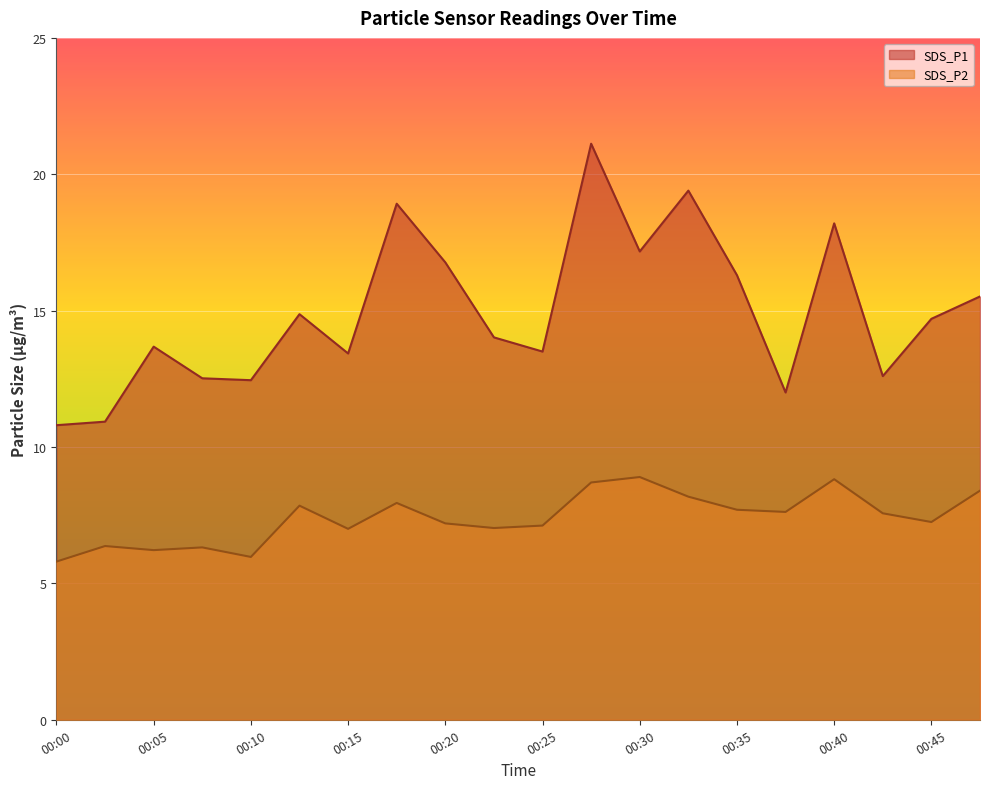

True or false: SDS_P2 and SDS_P1 cross at least once.

False